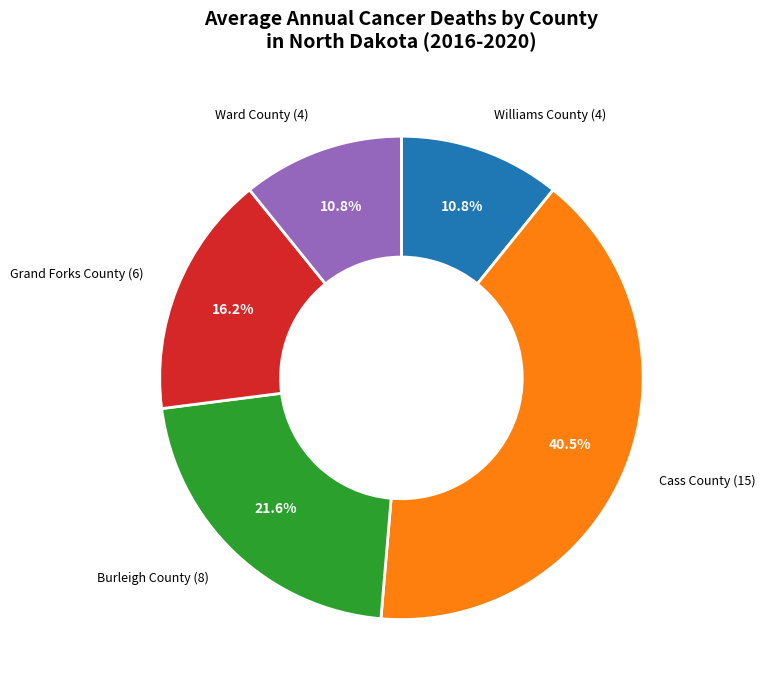

Which has a higher value, Ward County (4) or Grand Forks County (6)?

Grand Forks County (6)